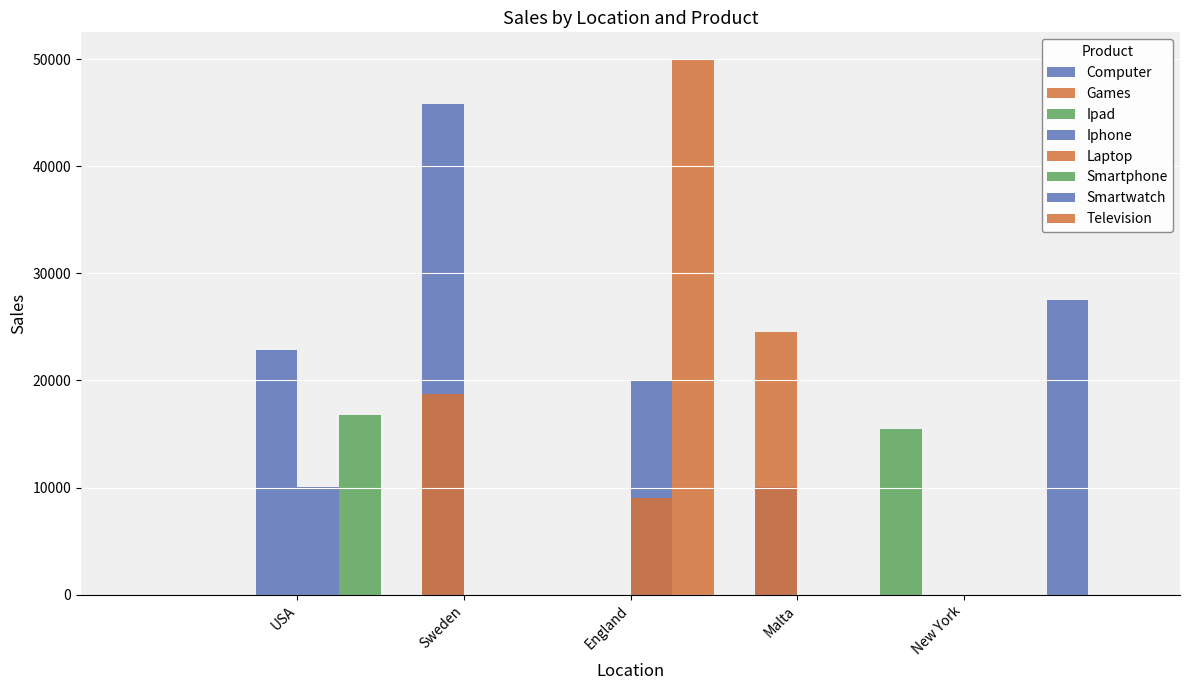

What is the label of the 1st bar from the left?

USA